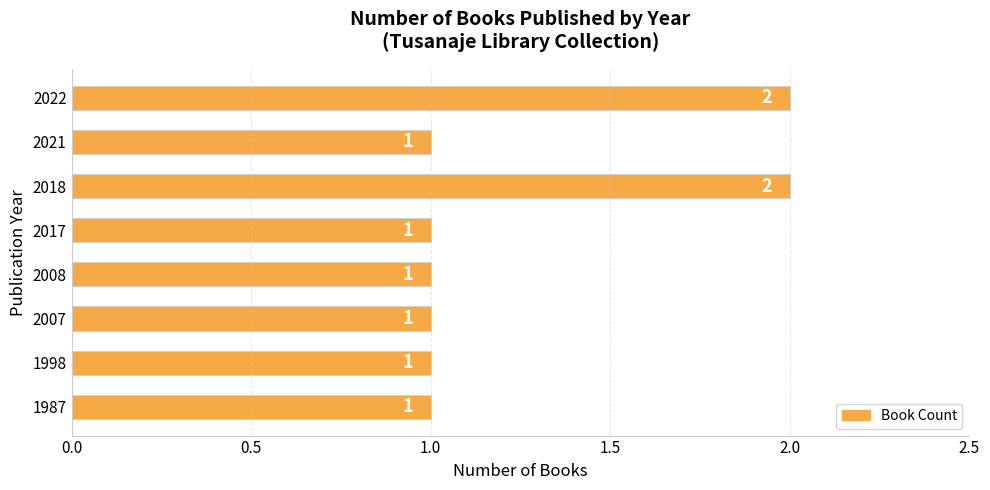

The chart shows a value of 1 at 2008. True or false?

True